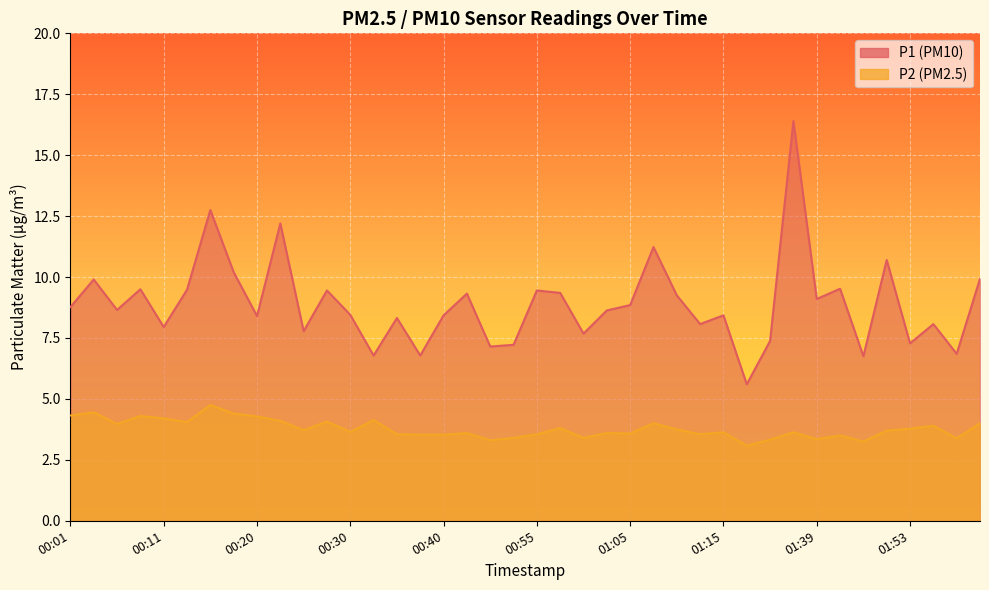

True or false: P2 and P1 cross at least once.

False